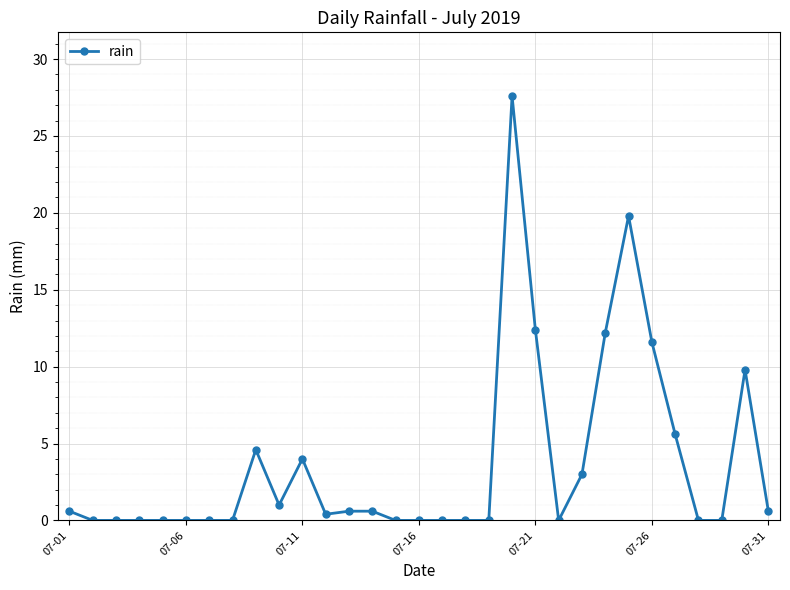

What is the maximum value shown in the chart?

27.6